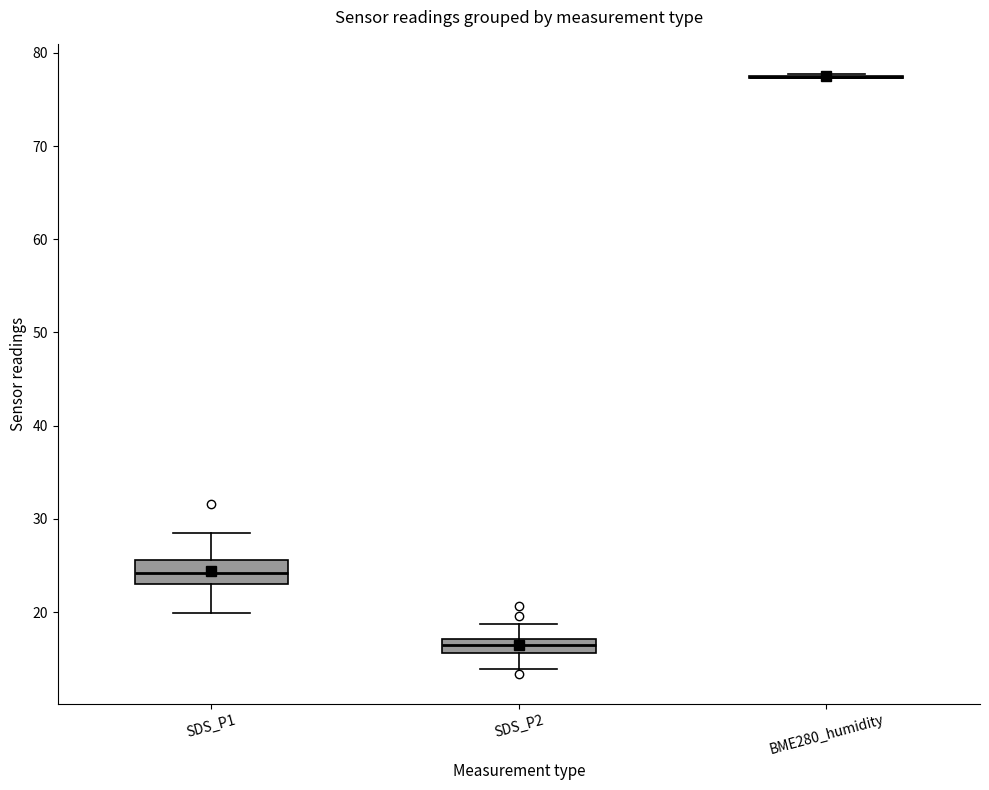

Comparing the boxes themselves (not the whiskers), which one is the tallest?

SDS_P1